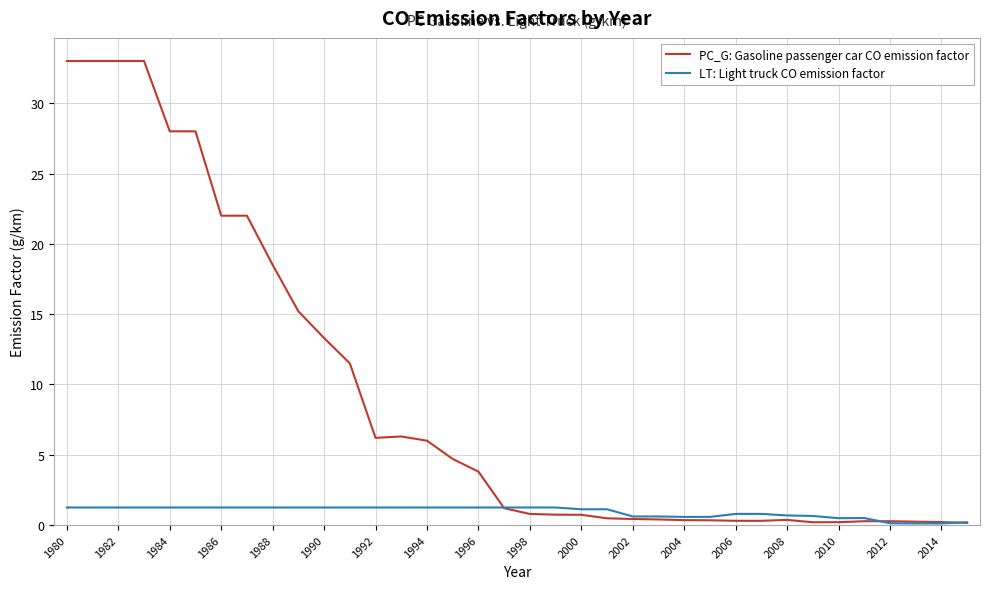

Which series has the largest range (max minus min)?

PC_G: Gasoline passenger car CO emission factor